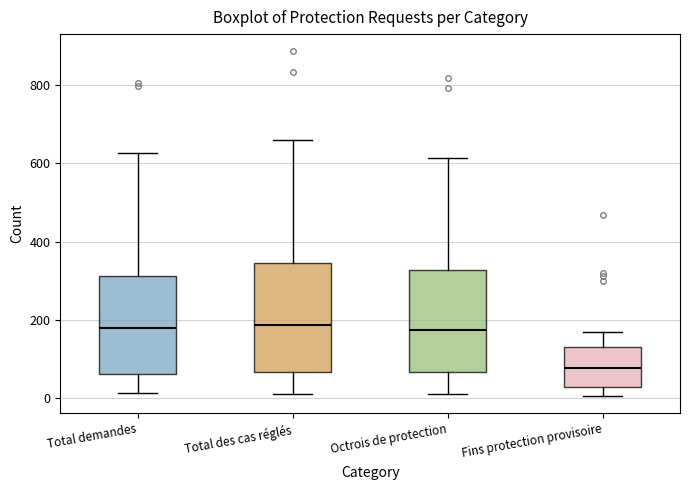

Where does the lower whisker of the box for Total des cas réglés end on the y-axis? The values are not printed on the chart, so give them approximately, as read against the axis.

20